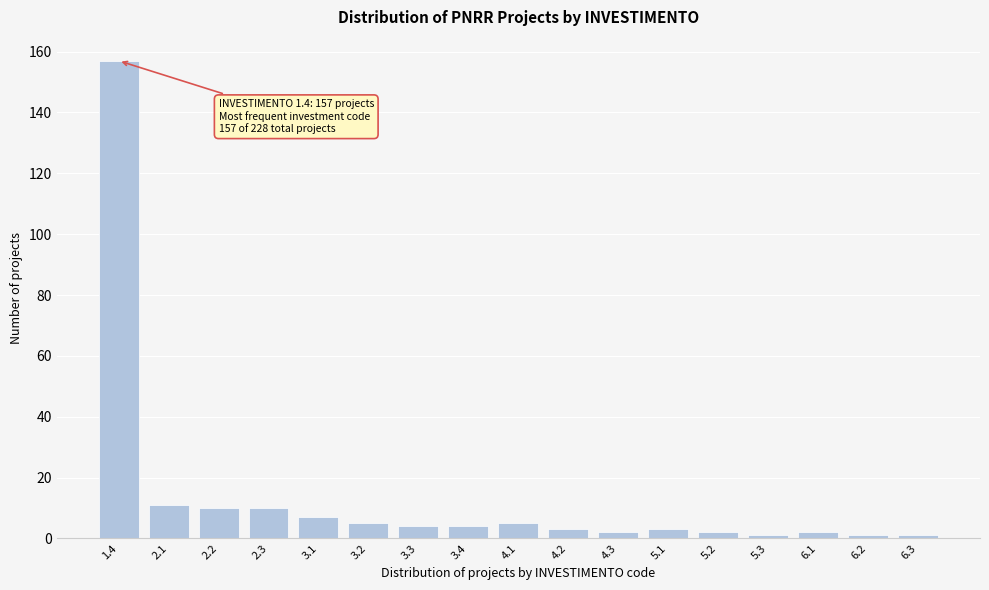

Reading left to right, extract all data points from this chart.

1.4=157	2.1=11	2.2=10	2.3=10	3.1=7	3.2=5	3.3=4	3.4=4	4.1=5	4.2=3	4.3=2	5.1=3	5.2=2	5.3=1	6.1=2	6.2=1	6.3=1